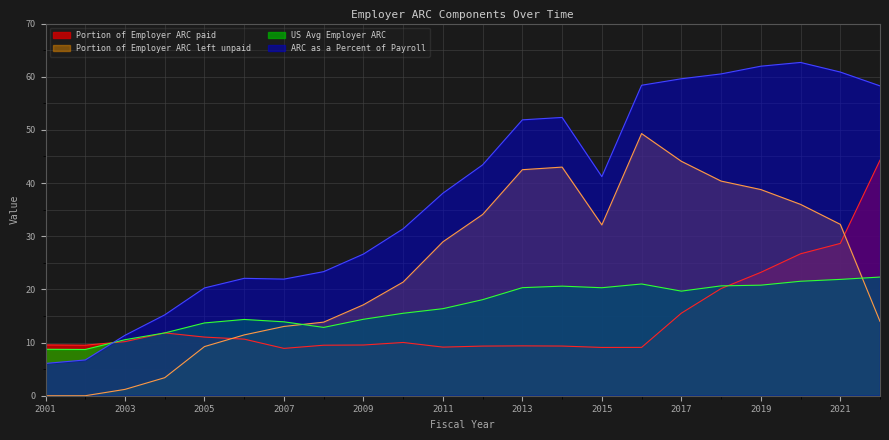

Reading right to left, what are all the values shown in this chart?

Portion of Employer ARC paid: 2022=44.3	2021=28.6	2020=26.7	2019=23.2	2018=20.2	2017=15.5	2016=9.1	2015=9.1	2014=9.3	2013=9.4	2012=9.3	2011=9.1	2010=10.0	2009=9.5	2008=9.5	2007=8.9	2006=10.6	2005=11.0	2004=11.8	2003=10.2	2002=9.5	2001=9.6
Portion of Employer ARC left unpaid: 2022=14.0	2021=32.2	2020=36.0	2019=38.8	2018=40.4	2017=44.1	2016=49.3	2015=32.1	2014=43.0	2013=42.5	2012=34.1	2011=28.9	2010=21.4	2009=17.1	2008=13.8	2007=13.0	2006=11.4	2005=9.2	2004=3.4	2003=1.2	2002=0.0	2001=0.0
US Avg Employer ARC: 2022=22.3	2021=21.9	2020=21.5	2019=20.8	2018=20.7	2017=19.7	2016=21.0	2015=20.3	2014=20.6	2013=20.3	2012=18.1	2011=16.4	2010=15.5	2009=14.4	2008=12.8	2007=13.9	2006=14.3	2005=13.7	2004=11.8	2003=10.5	2002=8.7	2001=8.7
ARC as a Percent of Payroll: 2022=58.3	2021=60.9	2020=62.7	2019=62.0	2018=60.5	2017=59.6	2016=58.4	2015=41.2	2014=52.3	2013=51.9	2012=43.4	2011=38.1	2010=31.4	2009=26.6	2008=23.3	2007=21.9	2006=22.1	2005=20.3	2004=15.2	2003=11.4	2002=6.7	2001=6.1